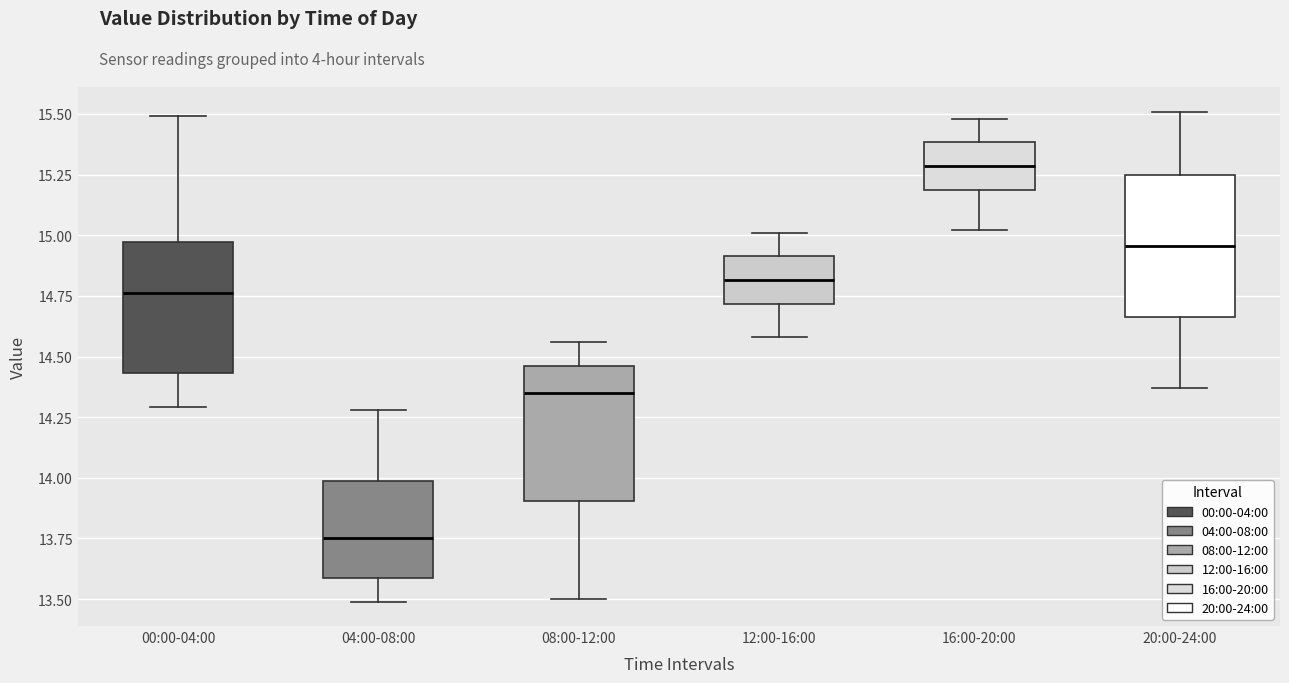

Where is the upper edge of the box for 16:00-20:00 on the y-axis? The values are not printed on the chart, so give them approximately, as read against the axis.

15.40